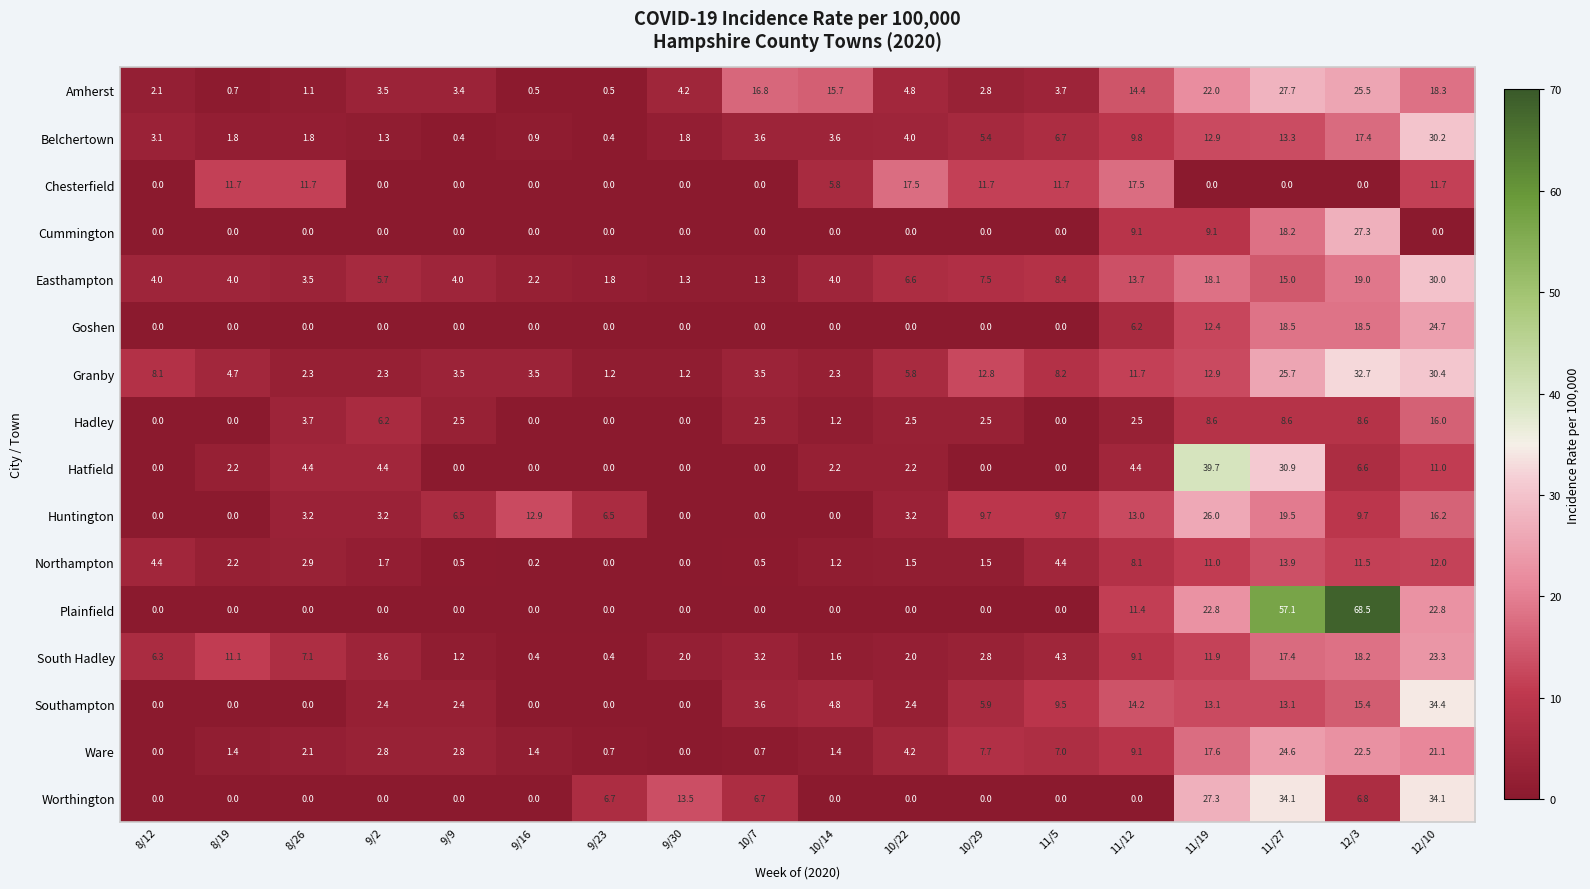

True or false: Southampton has a value of 17.2 at 11/19.

False